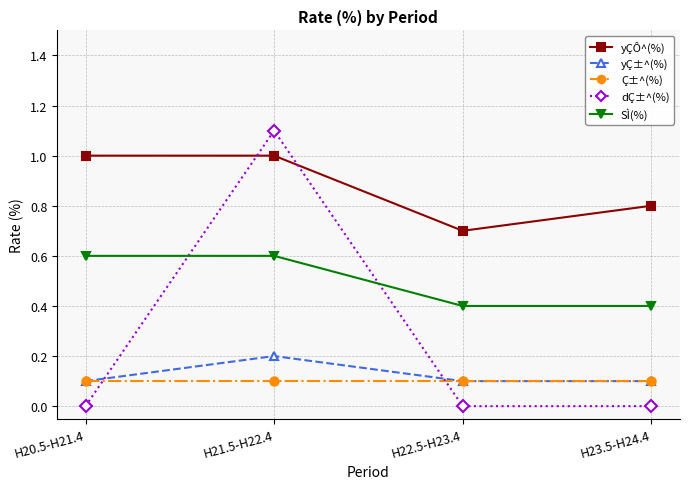

True or false: yÇÔ^(%) has a value of 0.7 at H22.5-H23.4.

True